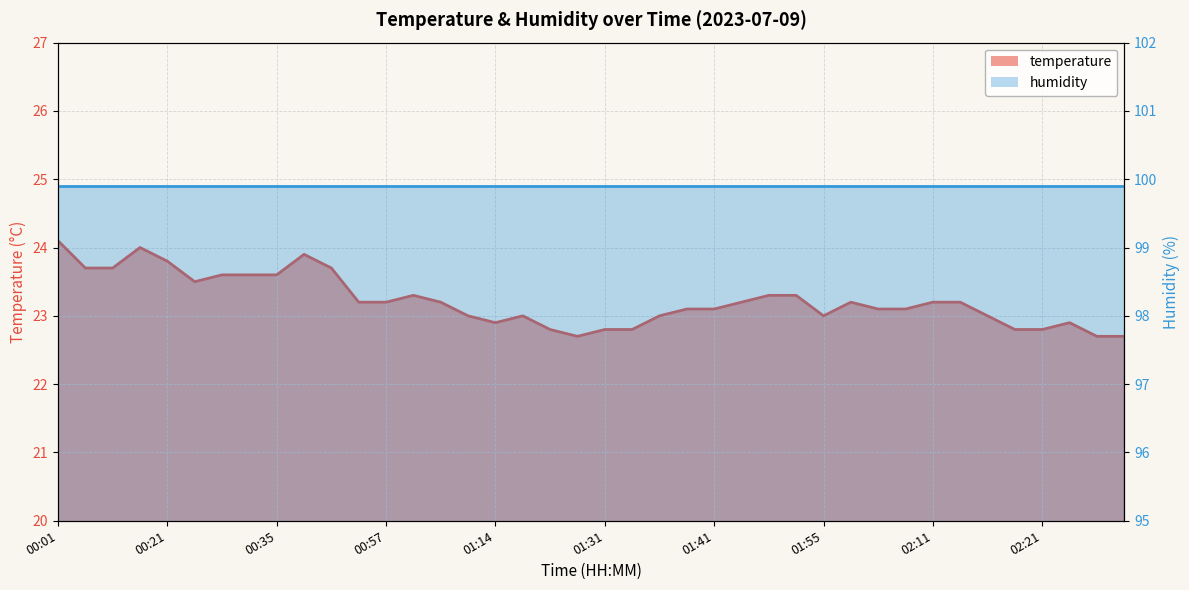

Rank the categories by value from lowest to highest.

01:25, 02:27, 02:33, 01:22, 01:31, 01:34, 02:19, 02:21, 01:14, 02:24, 01:11, 01:16, 01:36, 01:55, 02:16, 01:39, 01:41, 02:03, 02:05, 00:54, 00:57, 01:06, 01:44, 02:00, 02:11, 02:14, 01:03, 01:50, 01:52, 00:27, 00:30, 00:32, 00:35, 00:07, 00:13, 00:41, 00:21, 00:38, 00:19, 00:01